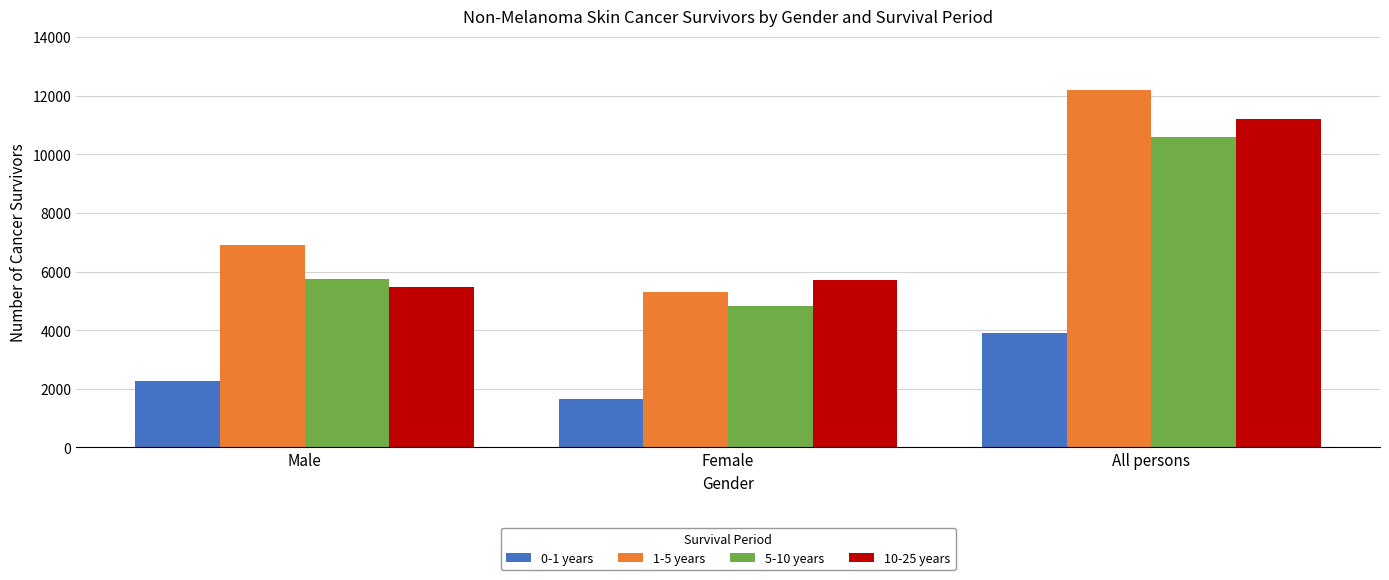

Reading right to left, transcribe all the data shown in this chart.

0-1 years: All persons=3915	Female=1641	Male=2274
1-5 years: All persons=12202	Female=5305	Male=6897
5-10 years: All persons=10582	Female=4826	Male=5756
10-25 years: All persons=11195	Female=5713	Male=5482